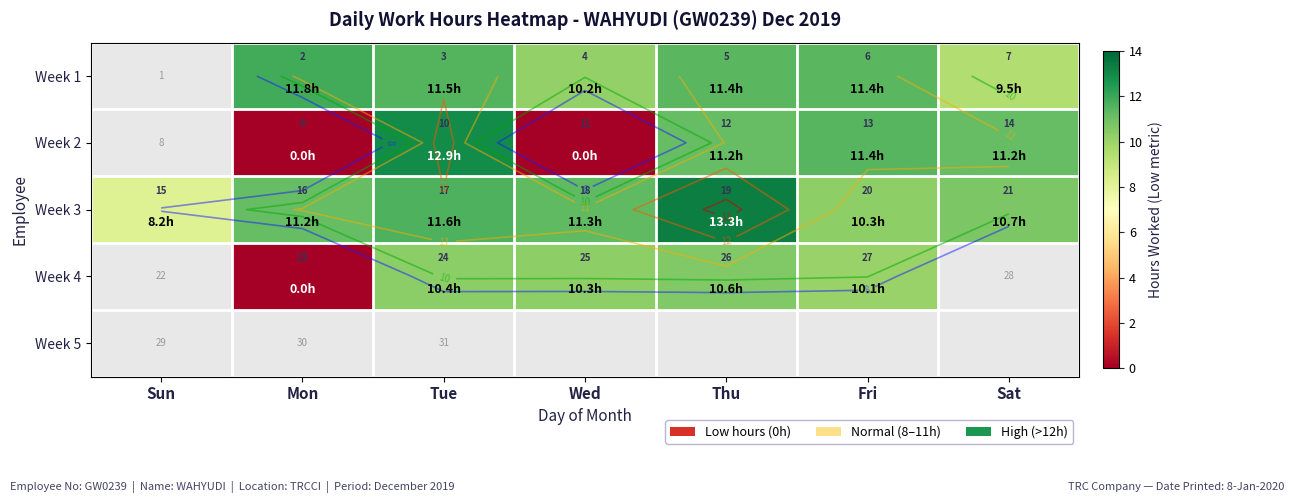

Which has a higher value, Tue or Fri?

Tue